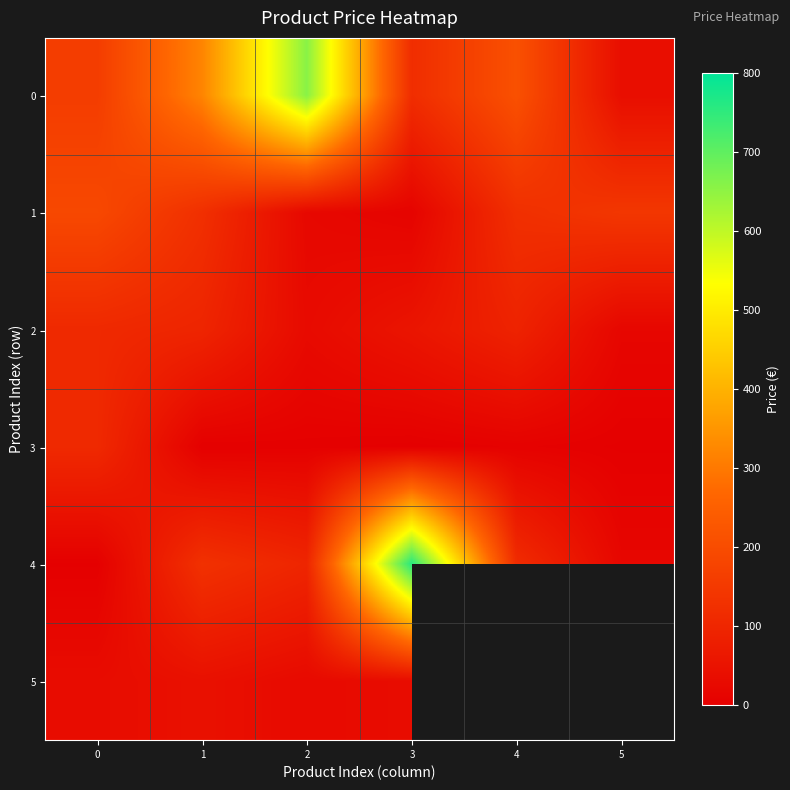

List the series in order of their peak value, lowest first.

5, 2, 3, 1, 0, 4